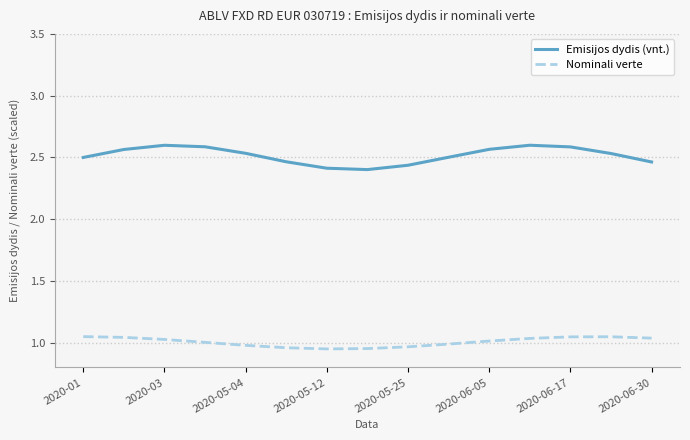

True or false: Nominali verte and Emisijos dydis (vnt.) intersect in this chart.

False